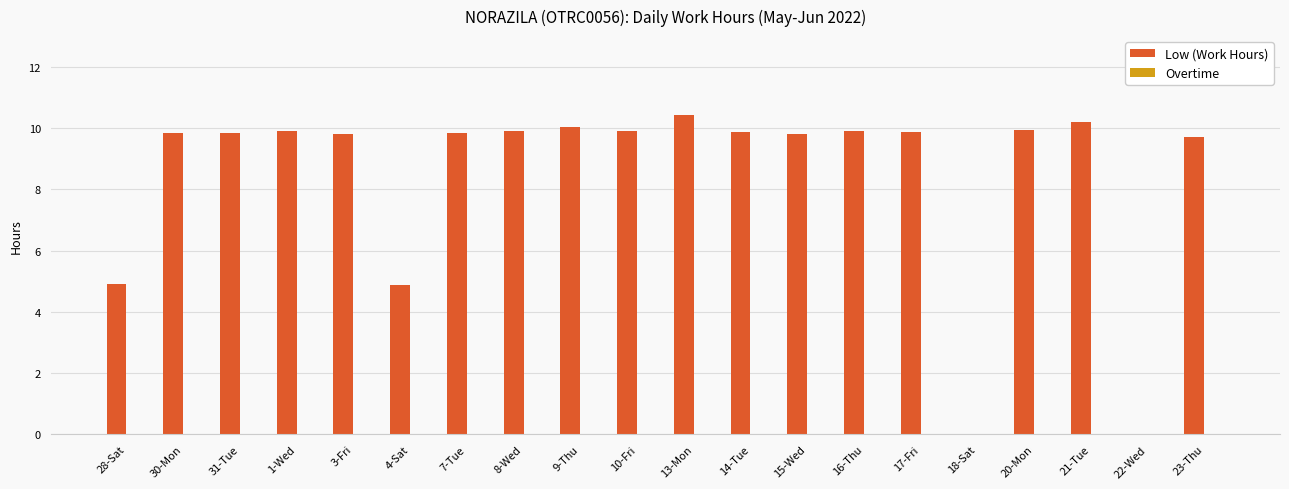

Where does the data first go above 9?

30-Mon